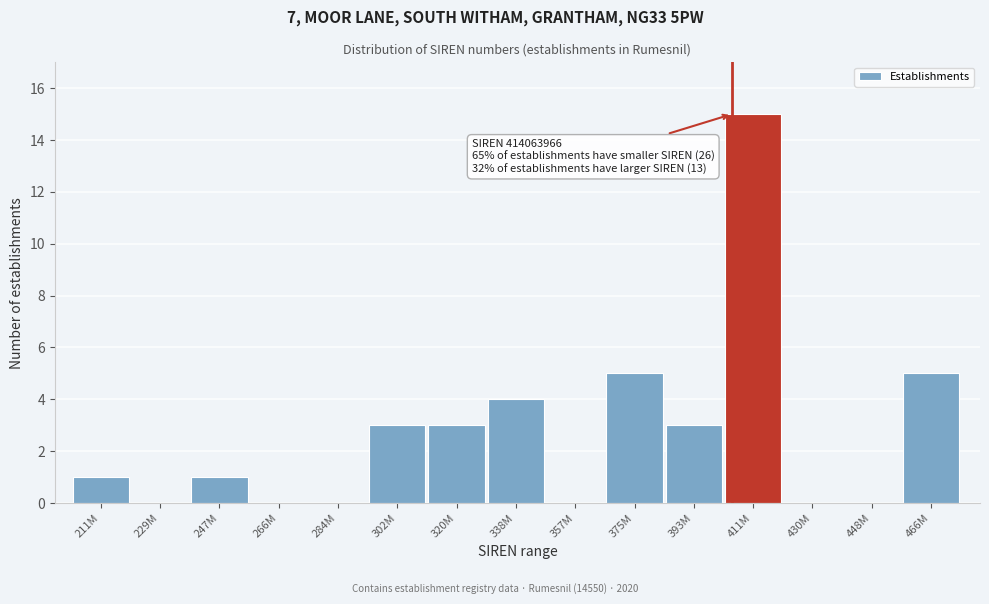

Reading left to right, what are all the values shown in this chart?

211M=1	229M=0	247M=1	266M=0	284M=0	302M=3	320M=3	338M=4	357M=0	375M=5	393M=3	411M=15	430M=0	448M=0	466M=5